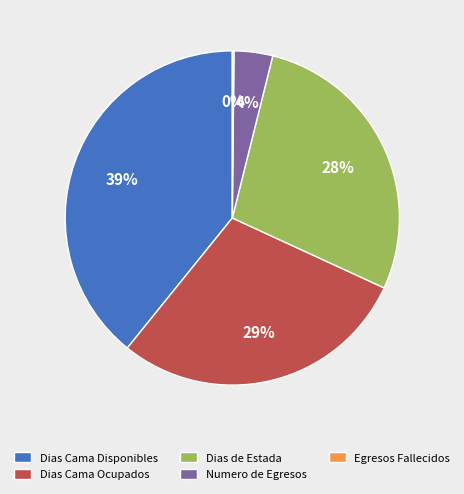

Which slice is the largest?

Dias Cama Disponibles